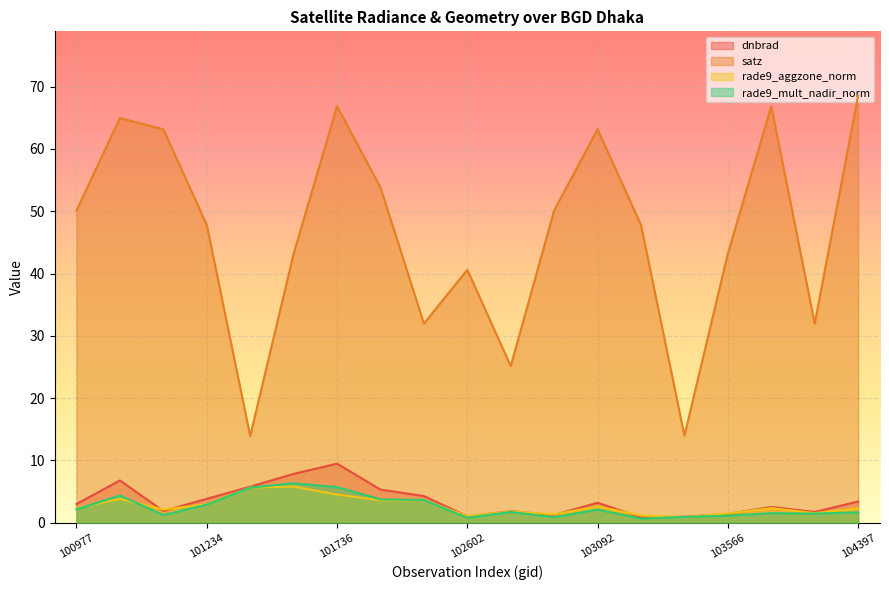

Where is satz nearest to the value 41?

102602